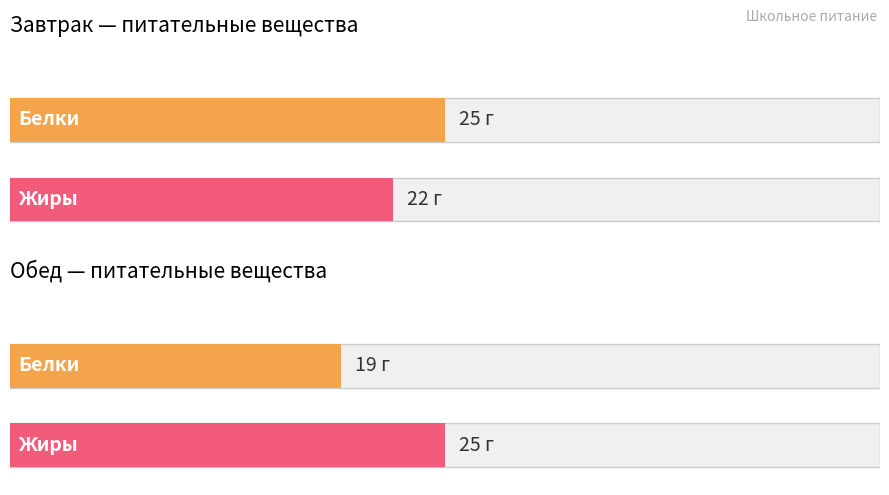

How many bars are there in each group?

2